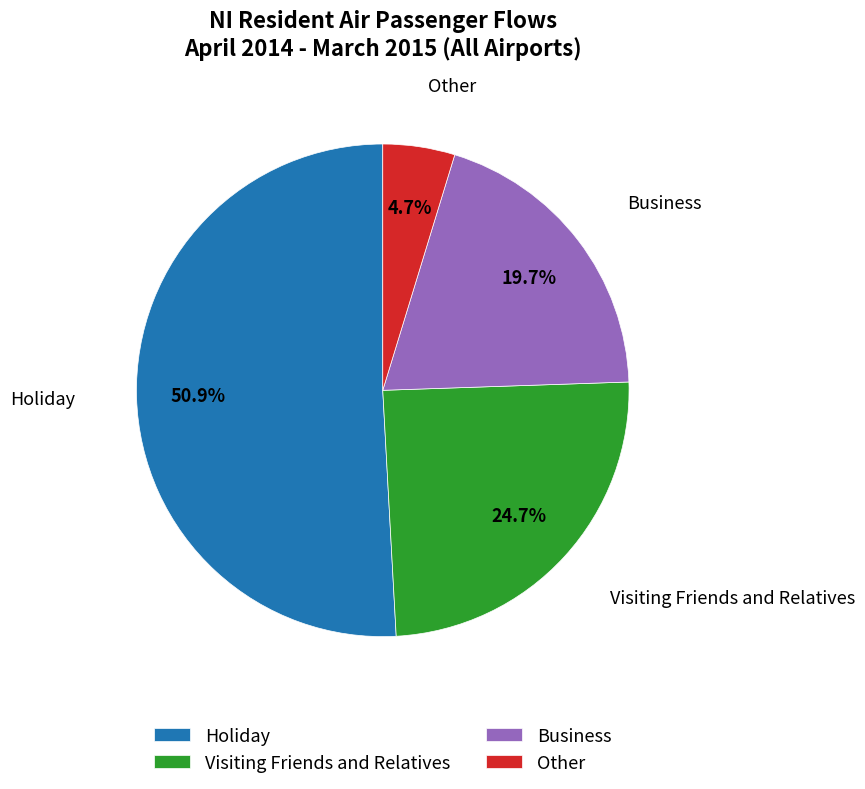

Which has a higher value, Visiting Friends and Relatives or Other?

Visiting Friends and Relatives